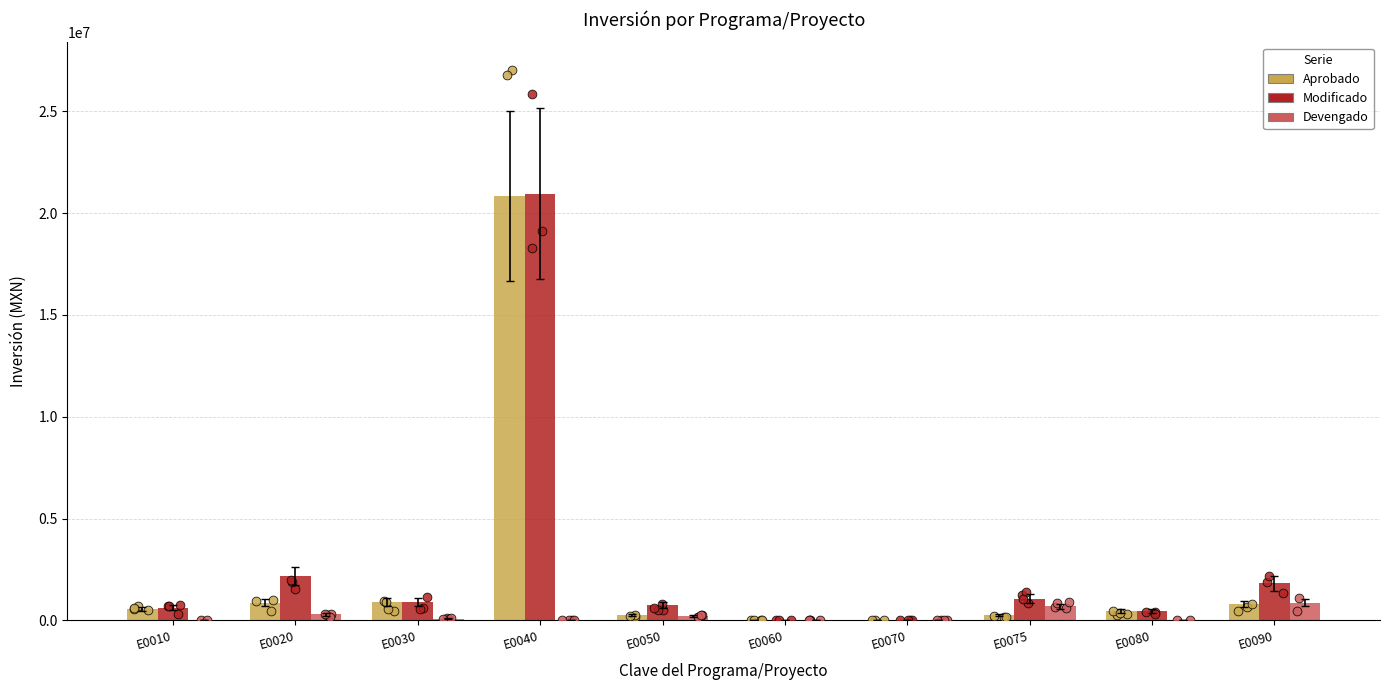

At how many categories does at least one series exceed 3527860?

1